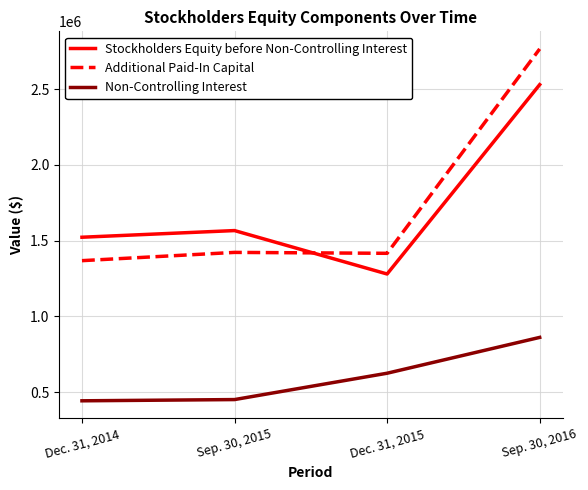

What are all the series names shown in the legend?

Stockholders Equity before Non-Controlling Interest, Additional Paid-In Capital, Non-Controlling Interest